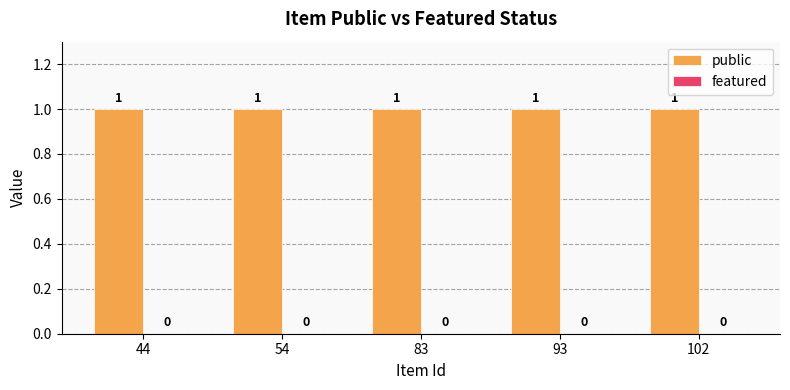

What is the sum of all public values?

5